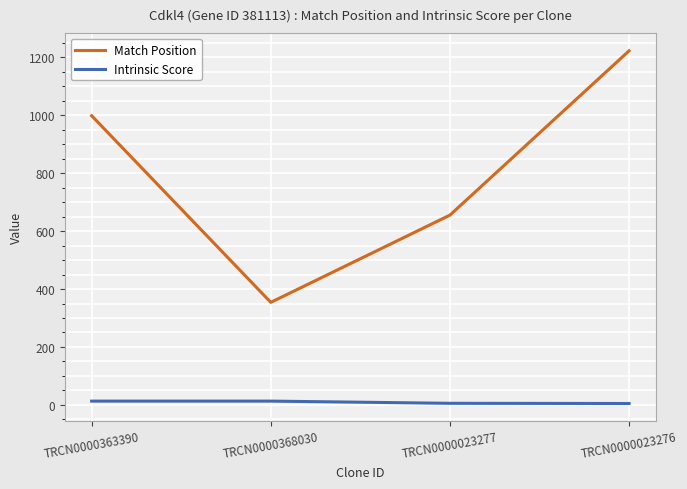

Does the chart have visible grid lines?

Yes